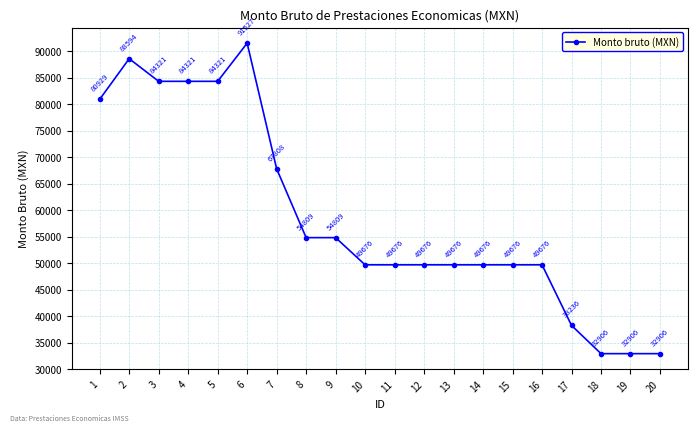

Read the value at 16.

49676.0